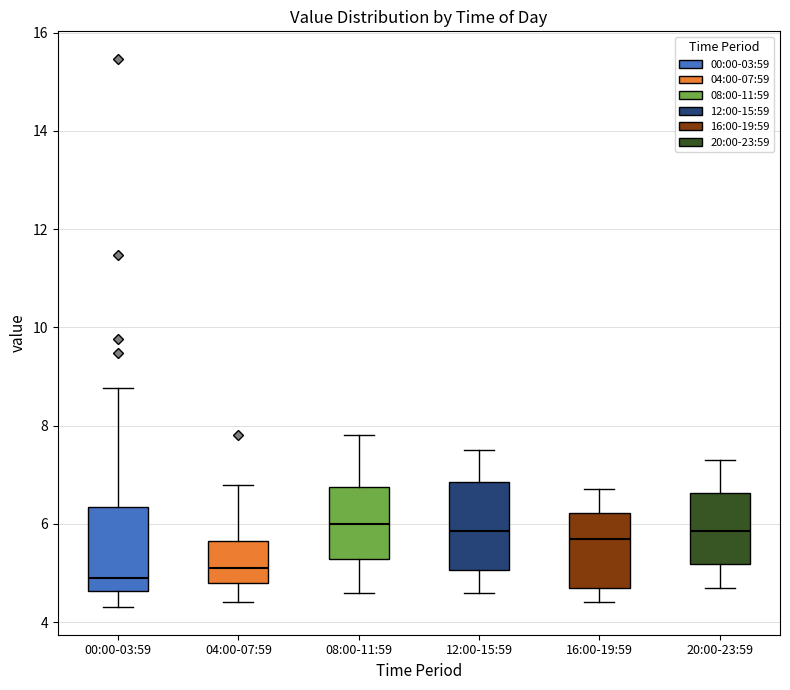

Reading left to right, read every box against the y-axis: the position of its median line, the range the box covers, and the ends of its whiskers. The values are not printed on the chart, so give them approximately, as read against the axis.

00:00-03:59: median 5.0, box 4.6 to 6.4, whiskers 4.4 to 8.8
04:00-07:59: median 5.2, box 4.8 to 5.6, whiskers 4.4 to 6.8
08:00-11:59: median 6.0, box 5.2 to 6.8, whiskers 4.6 to 7.8
12:00-15:59: median 5.8, box 5.0 to 6.8, whiskers 4.6 to 7.6
16:00-19:59: median 5.8, box 4.8 to 6.2, whiskers 4.4 to 6.8
20:00-23:59: median 5.8, box 5.2 to 6.6, whiskers 4.8 to 7.4